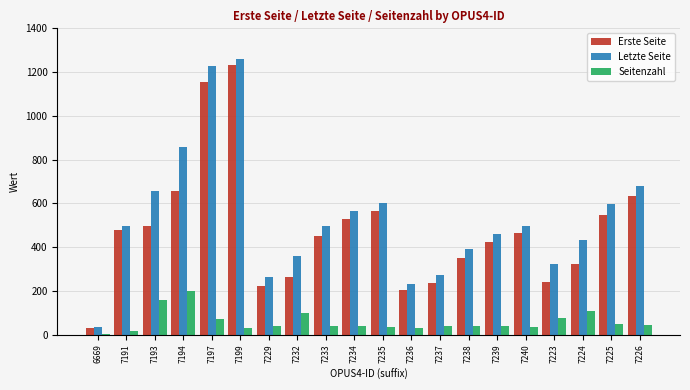

What is the sum of the Seitenzahl values at 7233 and 7199?

71